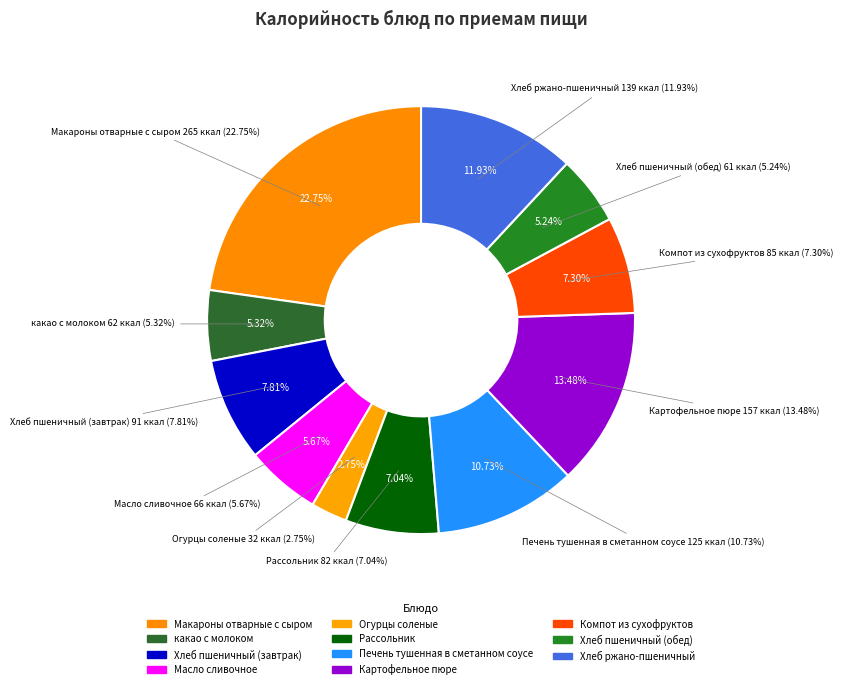

Is Хлеб пшеничный (завтрак) the majority of the pie?

No